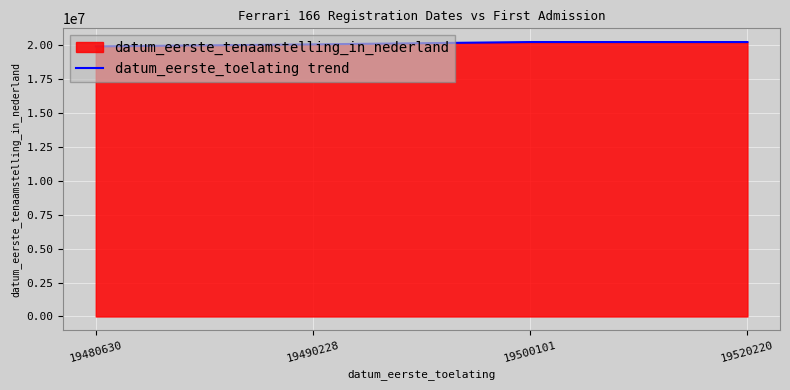

The value at 19480630 is 31373464. True or false?

False